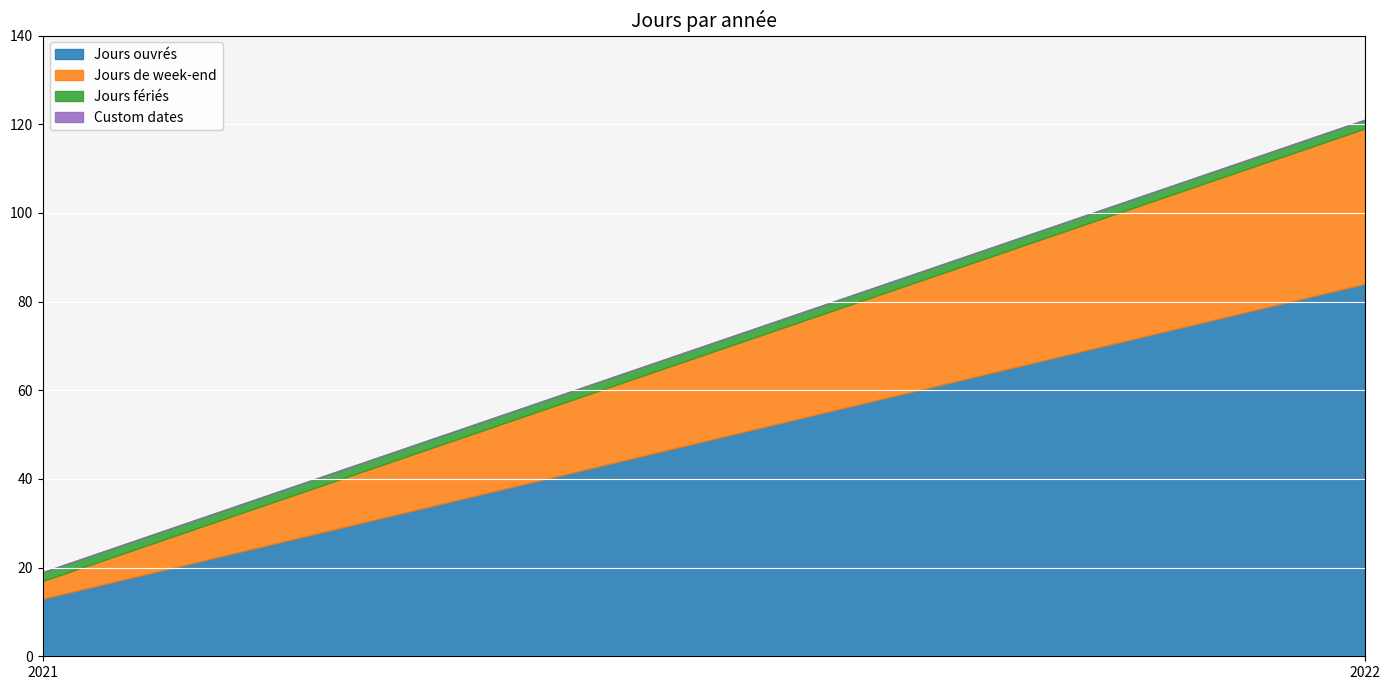

The Custom dates series shows 0 at 2022. True or false?

True